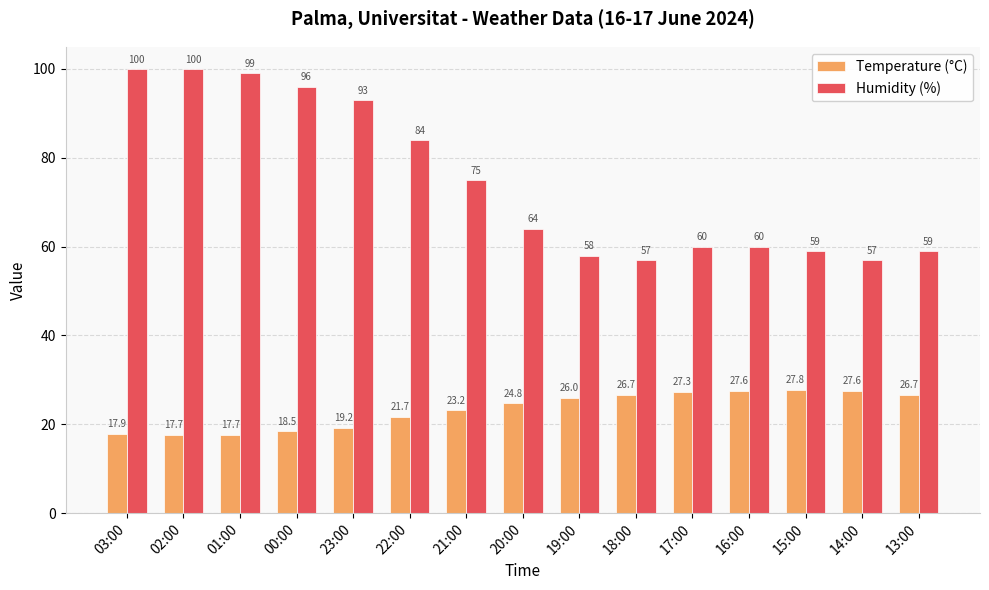

Reading right to left, transcribe all the data shown in this chart.

Temperature (°C): 26.7	27.6	27.8	27.6	27.3	26.7	26.0	24.8	23.2	21.7	19.2	18.5	17.7	17.7	17.9
Humidity (%): 59.0	57.0	59.0	60.0	60.0	57.0	58.0	64.0	75.0	84.0	93.0	96.0	99.0	100.0	100.0